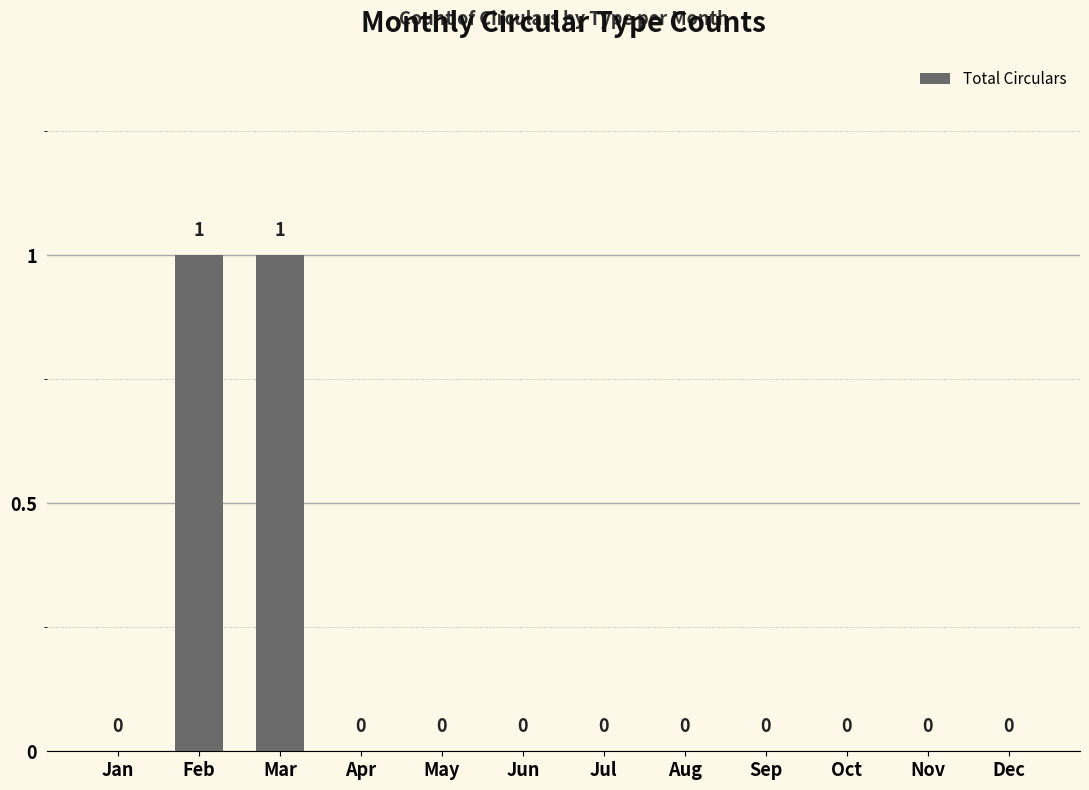

The value at Jul is 0. True or false?

True